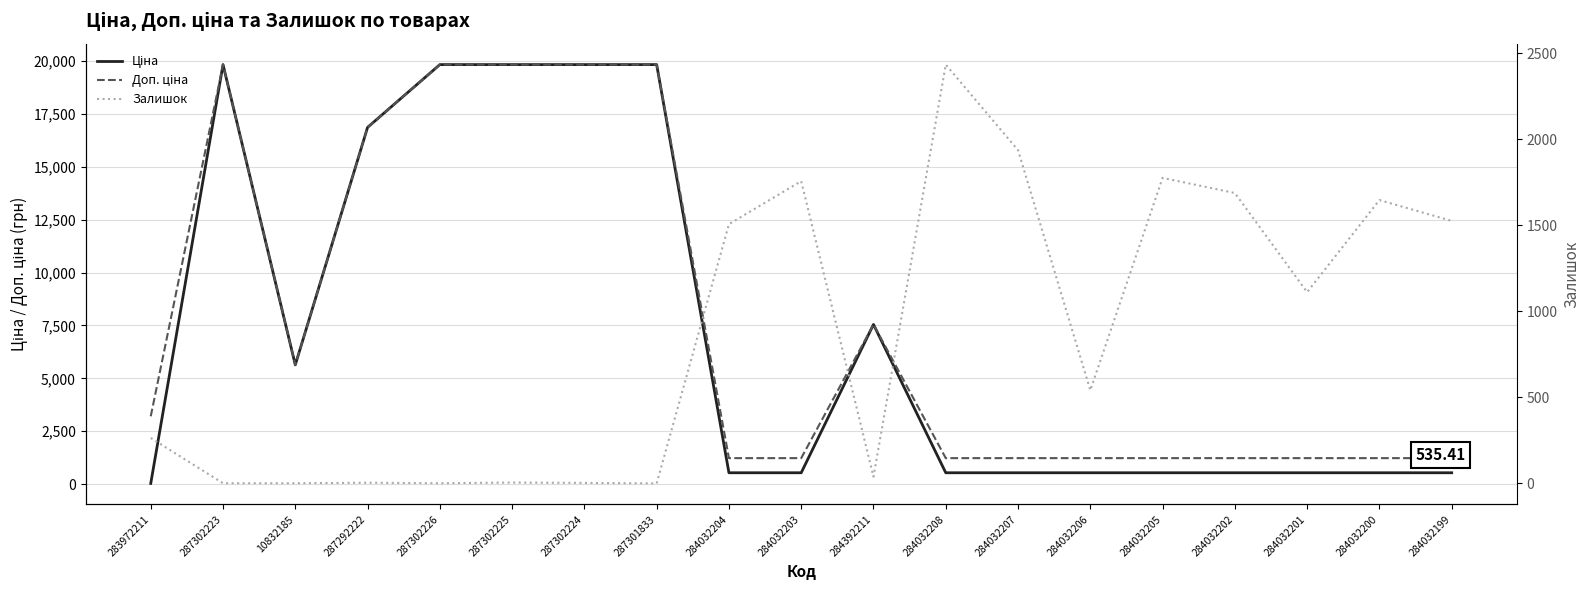

Is this an area chart (filled region under the line)?

No